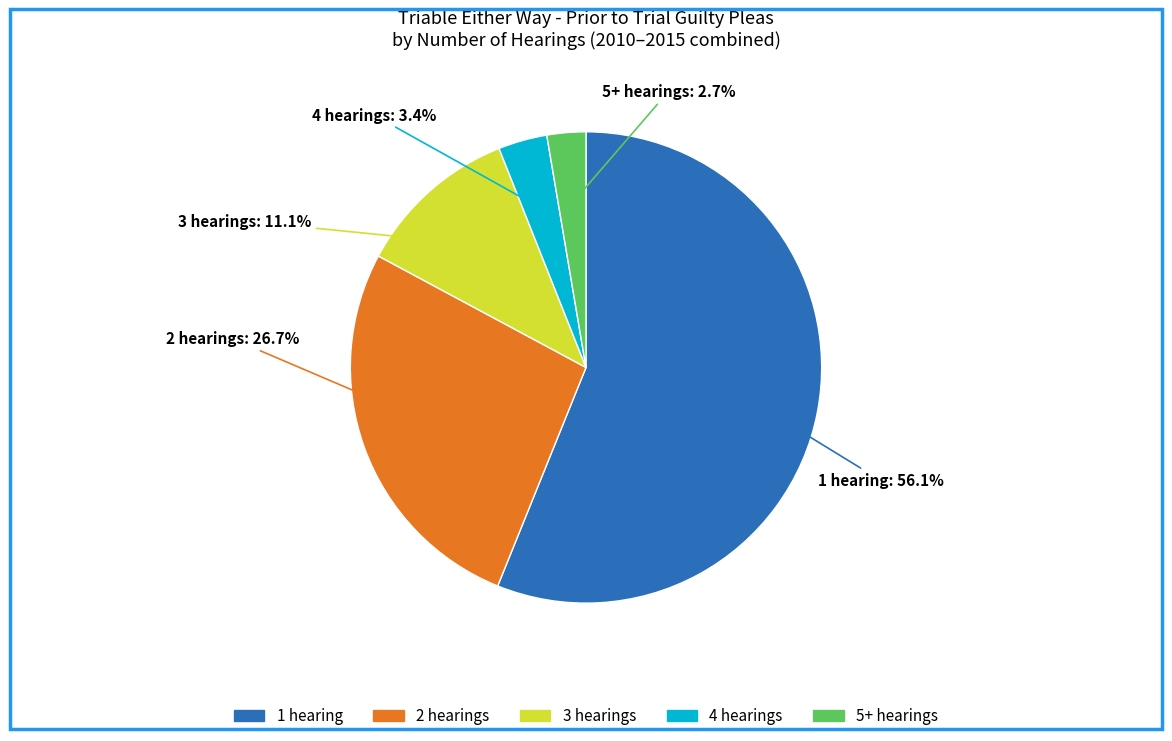

To the nearest percent, what is the difference between the 4 hearings and 5+ hearings slice percentages?

1%